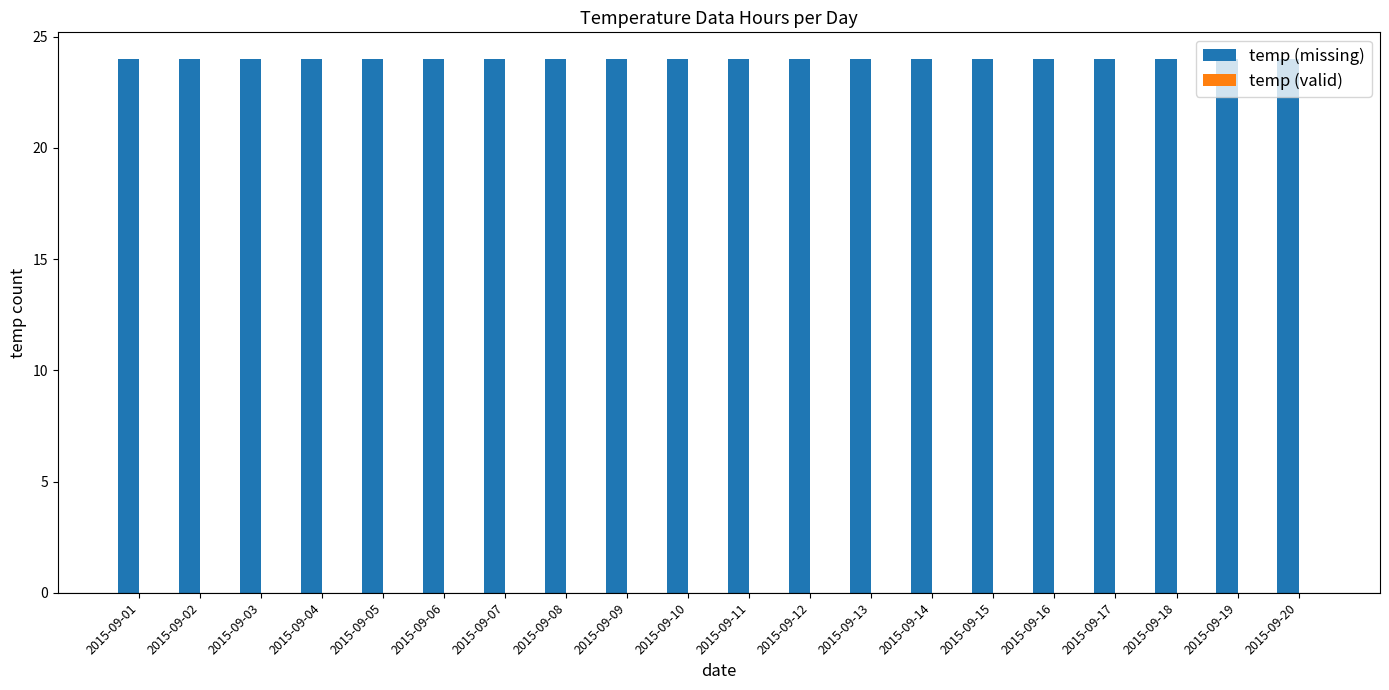

Rank the series by their average value, from highest to lowest.

temp (missing), temp (valid)